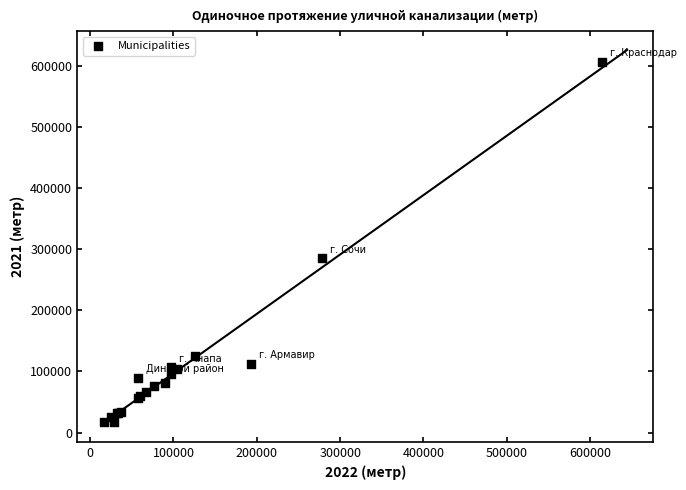

What Y value in the scatter plot is closest to 311886?

285100